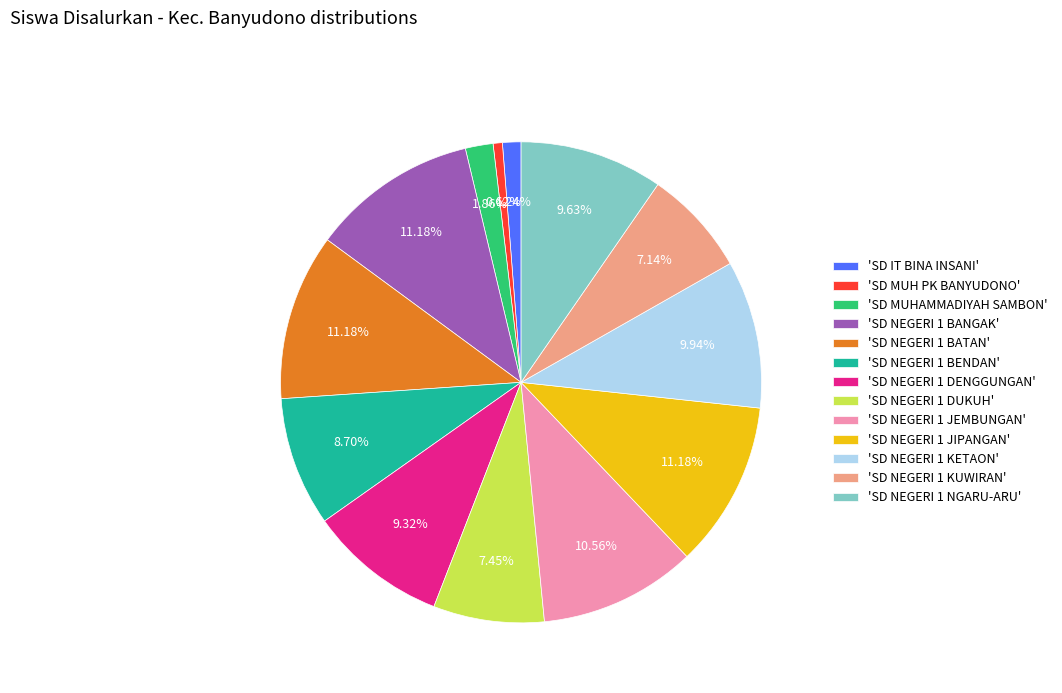

Which slice is the smallest?

'SD MUH PK BANYUDONO'